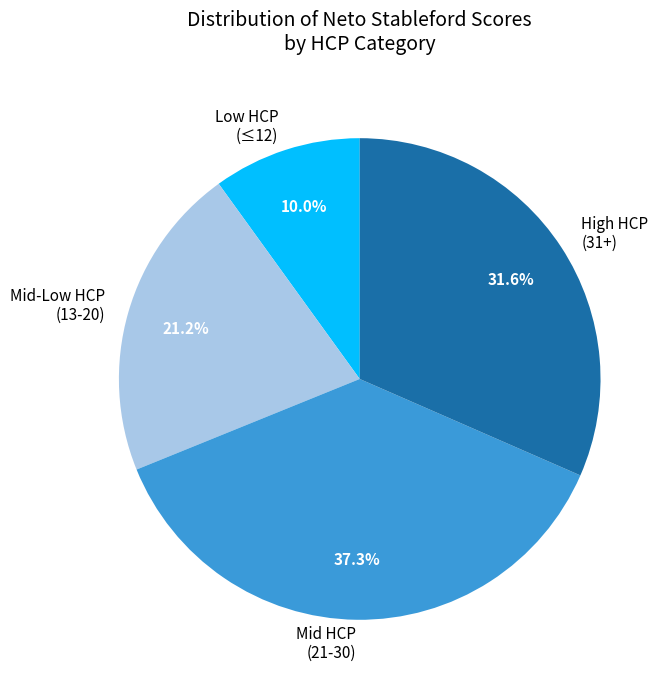

What is the largest slice in the pie chart?

Mid HCP (21-30)